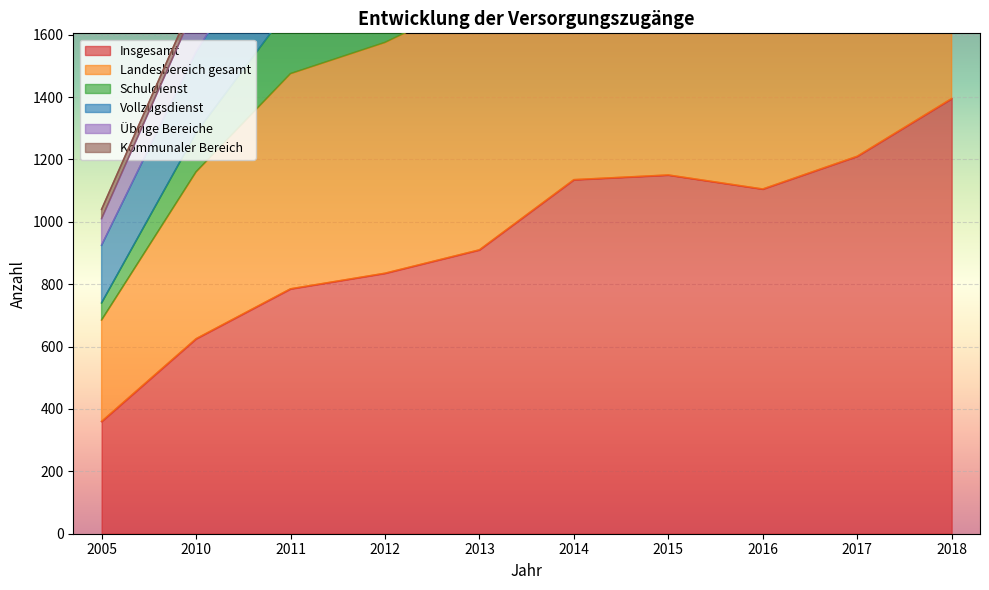

What is the sum of all Insgesamt values?

9510